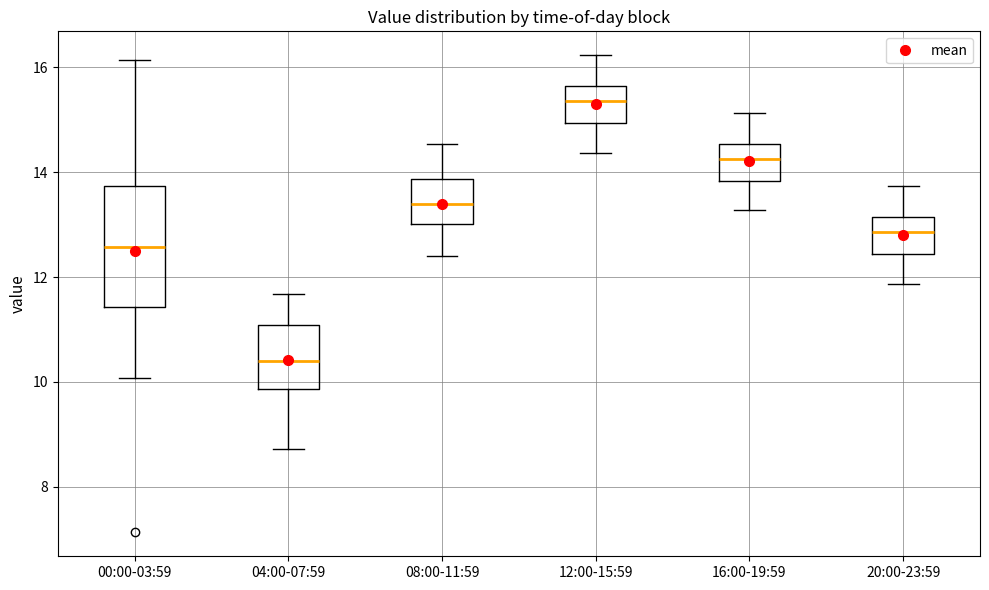

Where is the upper edge of the box for 16:00-19:59 on the y-axis? The values are not printed on the chart, so give them approximately, as read against the axis.

14.6